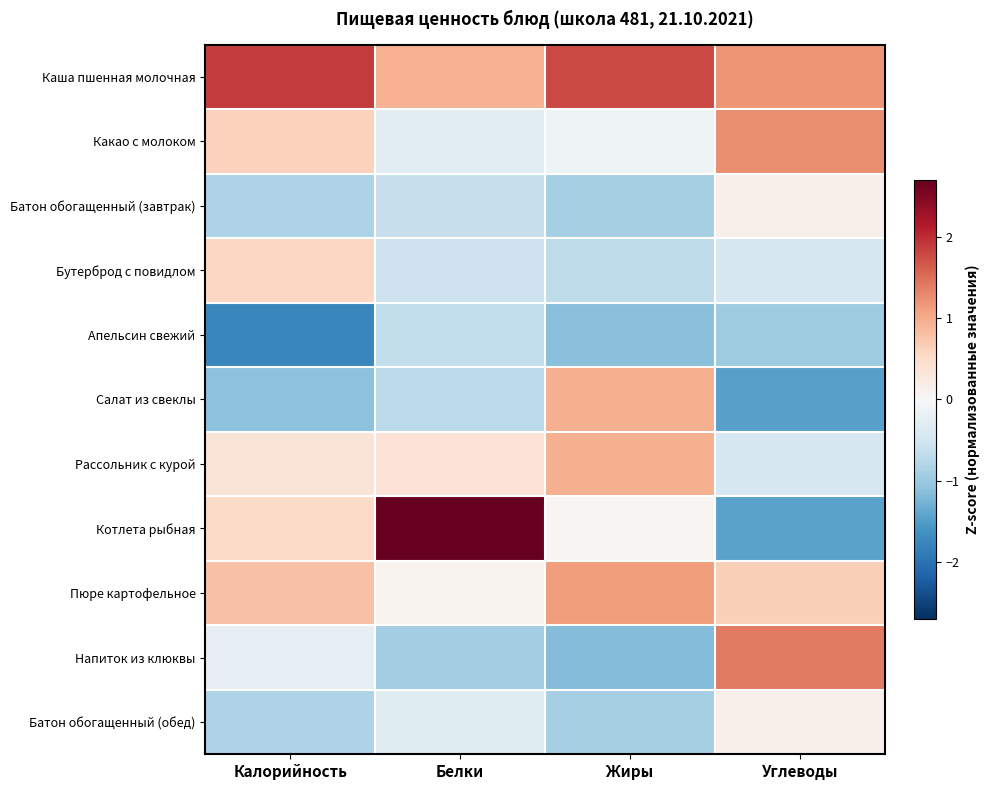

Reading left to right, transcribe all the data shown in this chart.

Каша пшенная молочная: Калорийность=1.9	Белки=0.9	Жиры=1.8	Углеводы=1.2
Какао с молоком: Калорийность=0.6	Белки=-0.3	Жиры=-0.1	Углеводы=1.2
Батон обогащенный (завтрак): Калорийность=-0.8	Белки=-0.6	Жиры=-0.9	Углеводы=0.1
Бутерброд с повидлом: Калорийность=0.6	Белки=-0.6	Жиры=-0.7	Углеводы=-0.4
Апельсин свежий: Калорийность=-1.7	Белки=-0.7	Жиры=-1.1	Углеводы=-1.0
Салат из свеклы: Калорийность=-1.1	Белки=-0.7	Жиры=1.0	Углеводы=-1.5
Рассольник с курой: Калорийность=0.4	Белки=0.4	Жиры=1.0	Углеводы=-0.4
Котлета рыбная: Калорийность=0.5	Белки=2.7	Жиры=0.1	Углеводы=-1.4
Пюре картофельное: Калорийность=0.8	Белки=0.1	Жиры=1.1	Углеводы=0.7
Напиток из клюквы: Калорийность=-0.2	Белки=-0.9	Жиры=-1.2	Углеводы=1.4
Батон обогащенный (обед): Калорийность=-0.8	Белки=-0.3	Жиры=-0.9	Углеводы=0.1